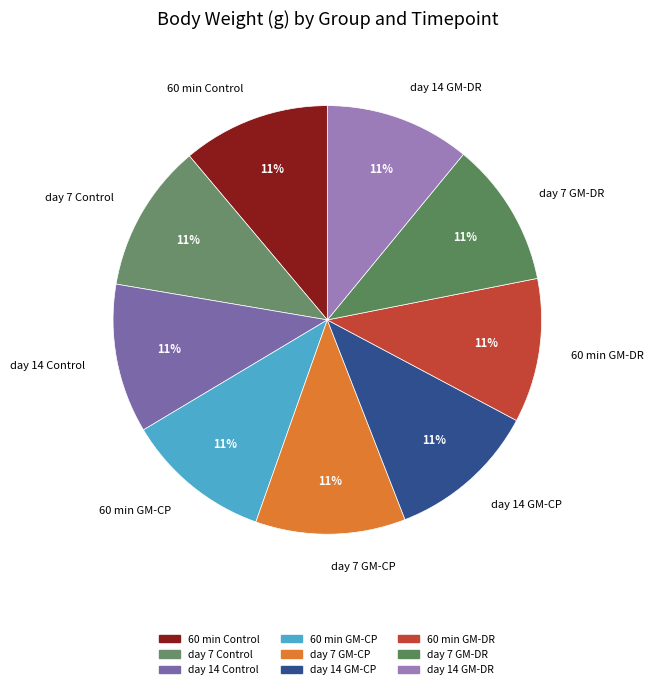

True or false: 60 min GM-CP accounts for 11% of the total.

True